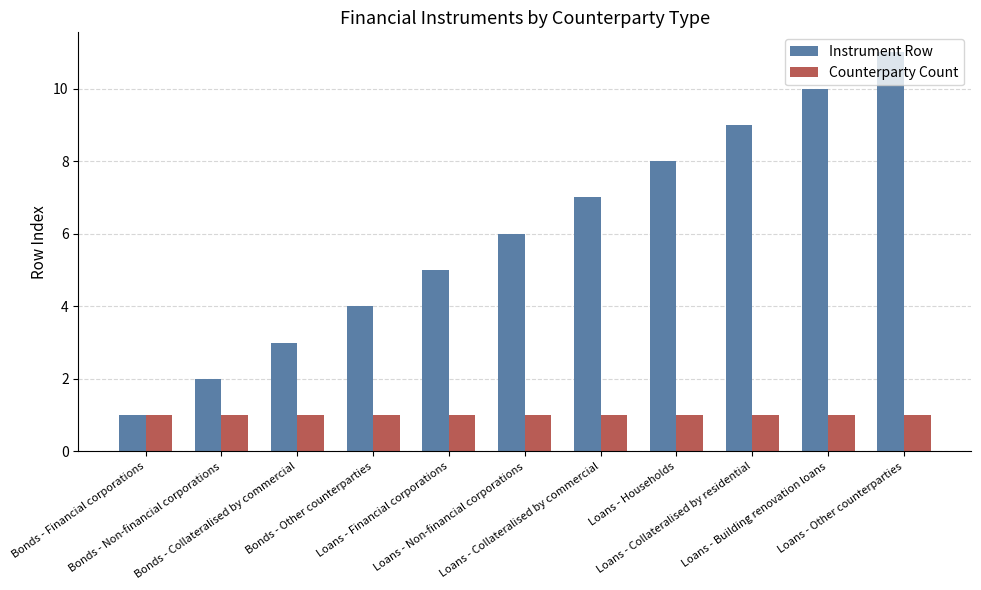

At which label is Instrument Row closest to 6?

Loans - Non-financial corporations